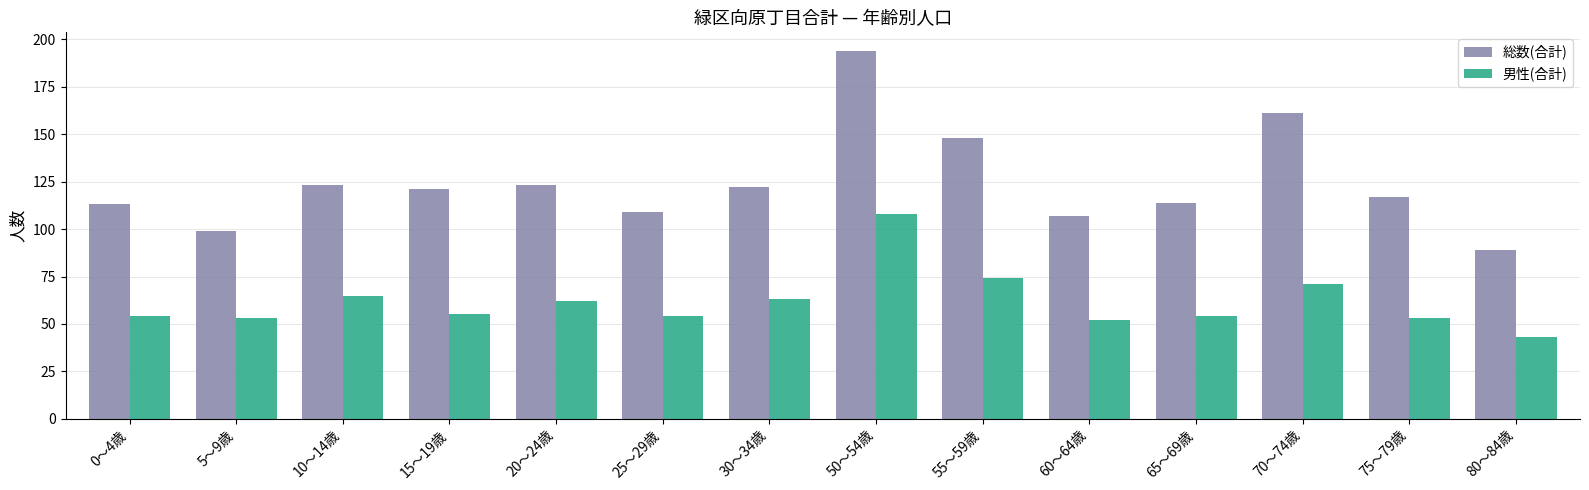

What is the highest value of the 総数(合計) series?

194